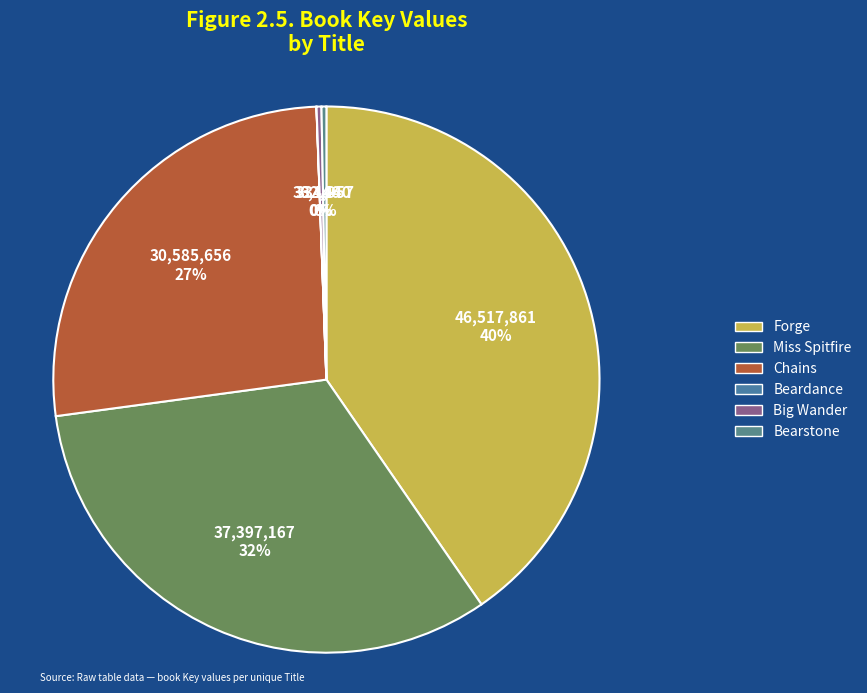

Which slice is the smallest?

Beardance